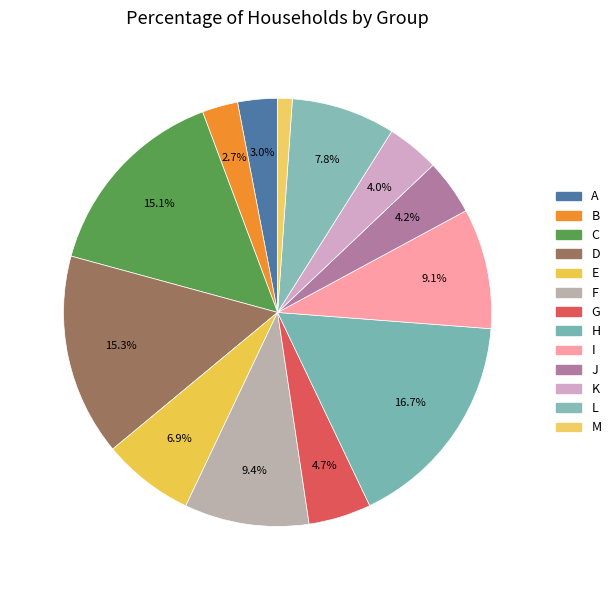

Which category has the smallest portion of the pie?

M